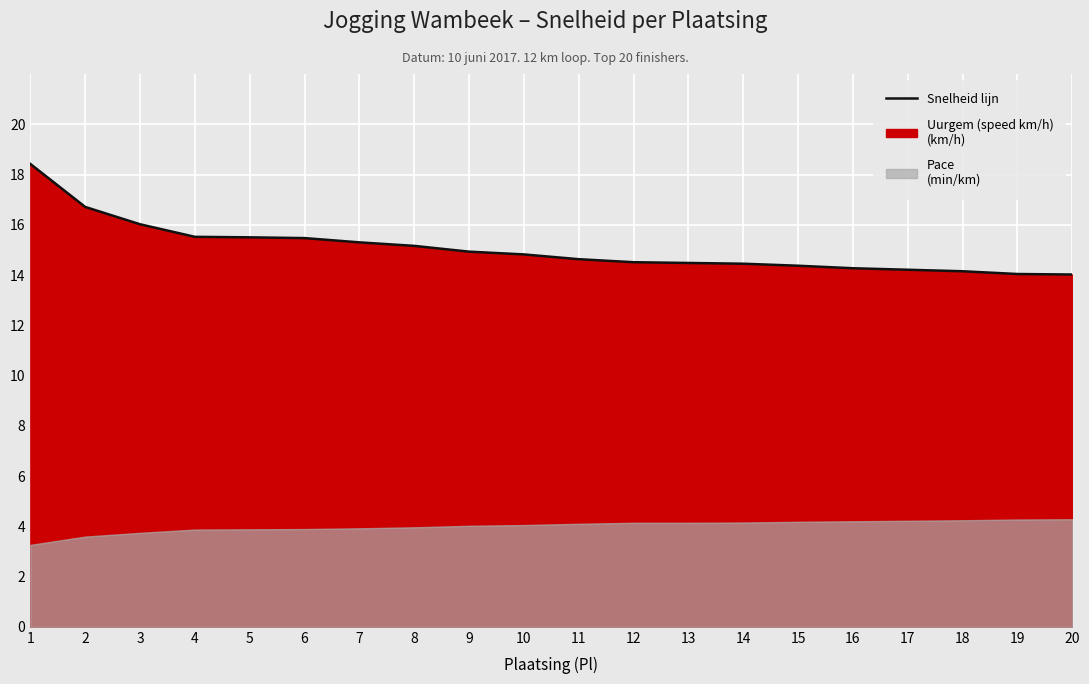

What is the average value?

15.0